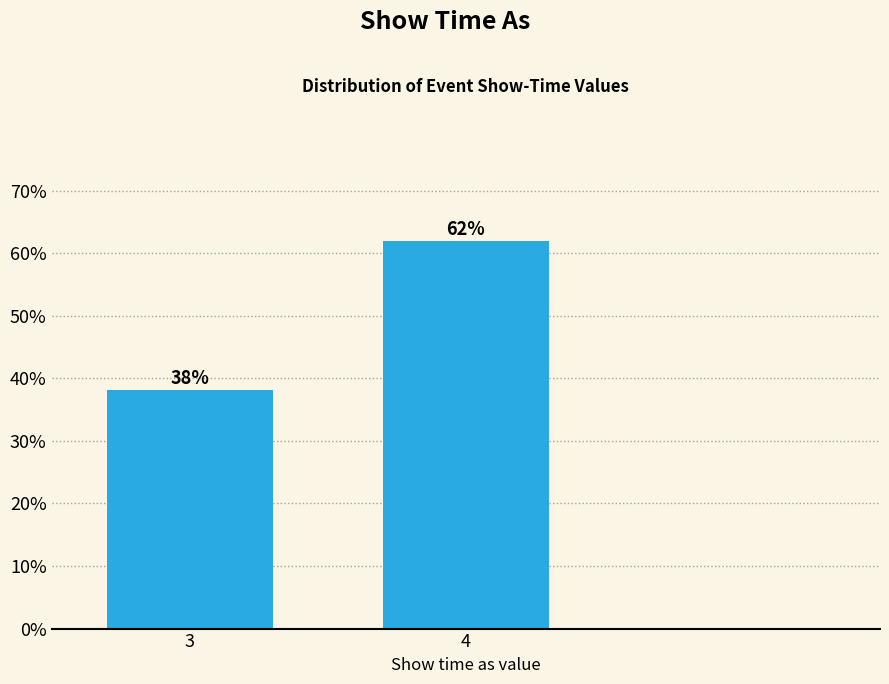

Between 3 and 4, which is larger?

4